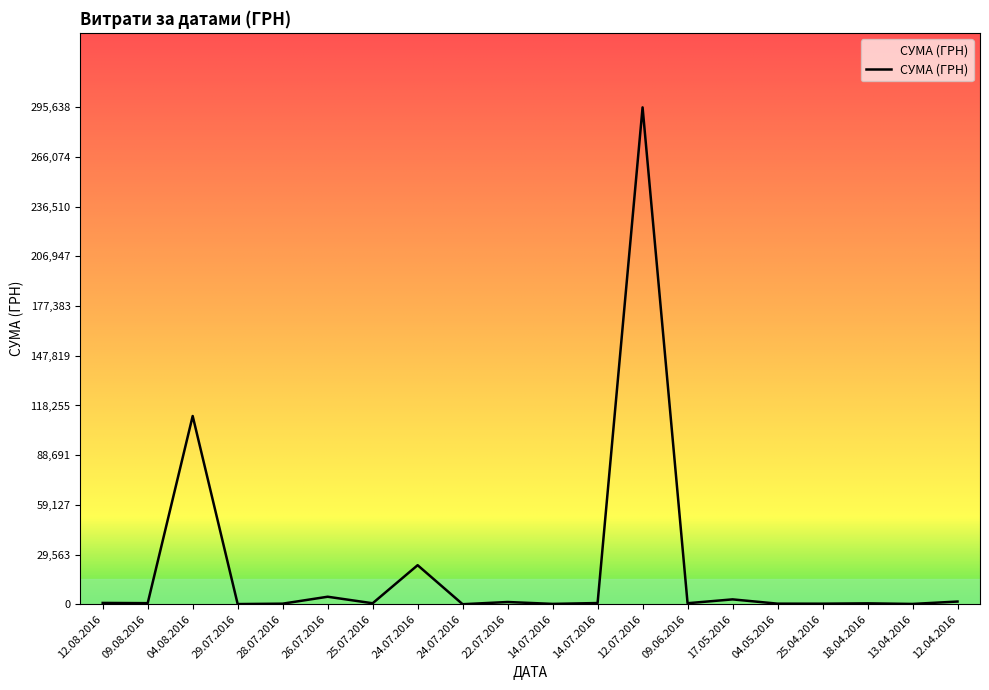

Where is the first local maximum?

04.08.2016